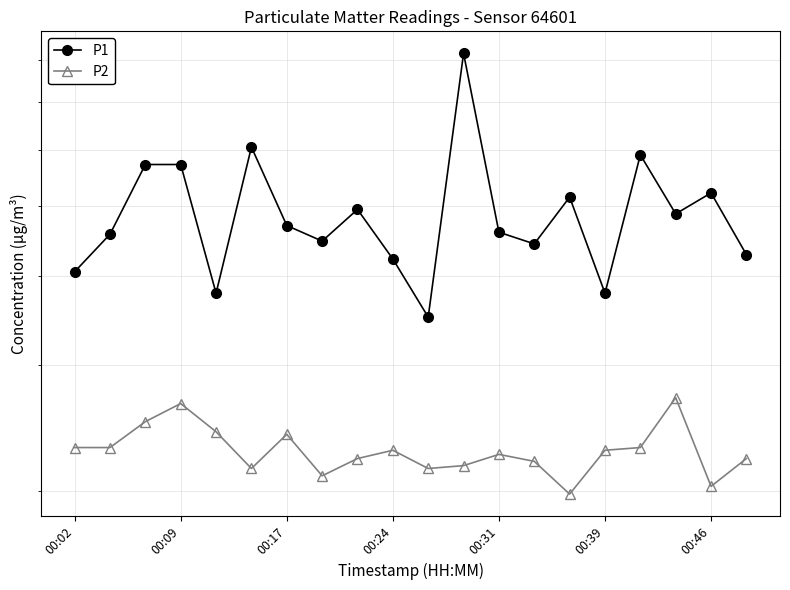

At which label does P2 first exceed 2?

00:02